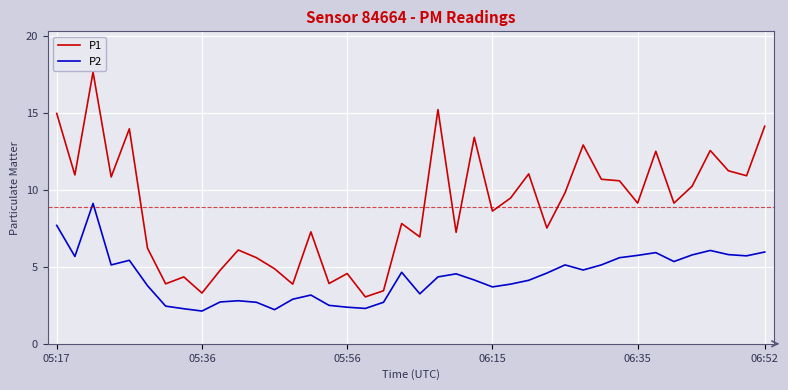

Which series has the largest total across all categories?

P1